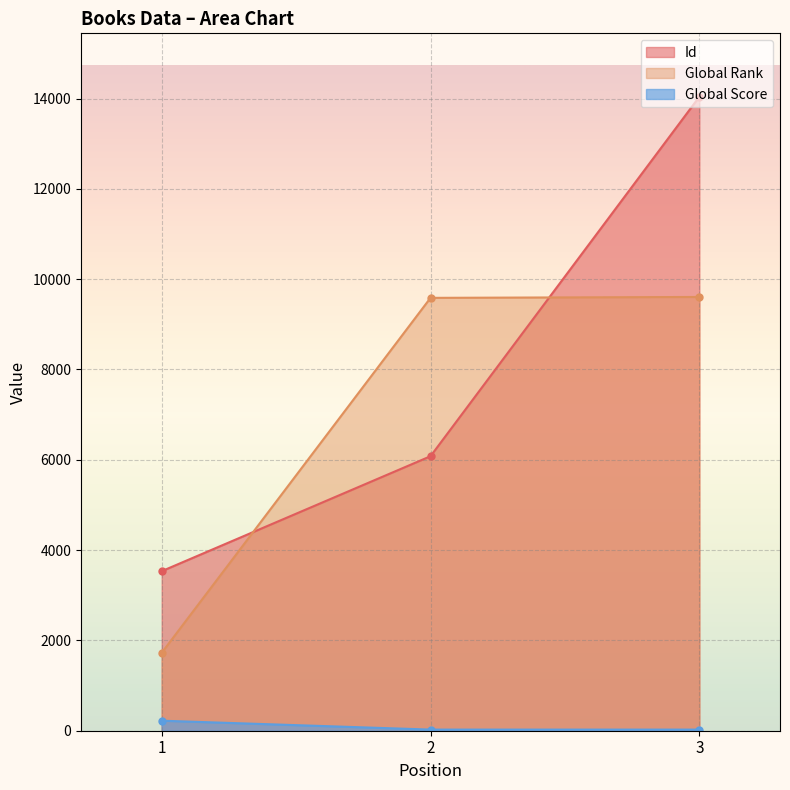

How many lines are shown in the chart?

3